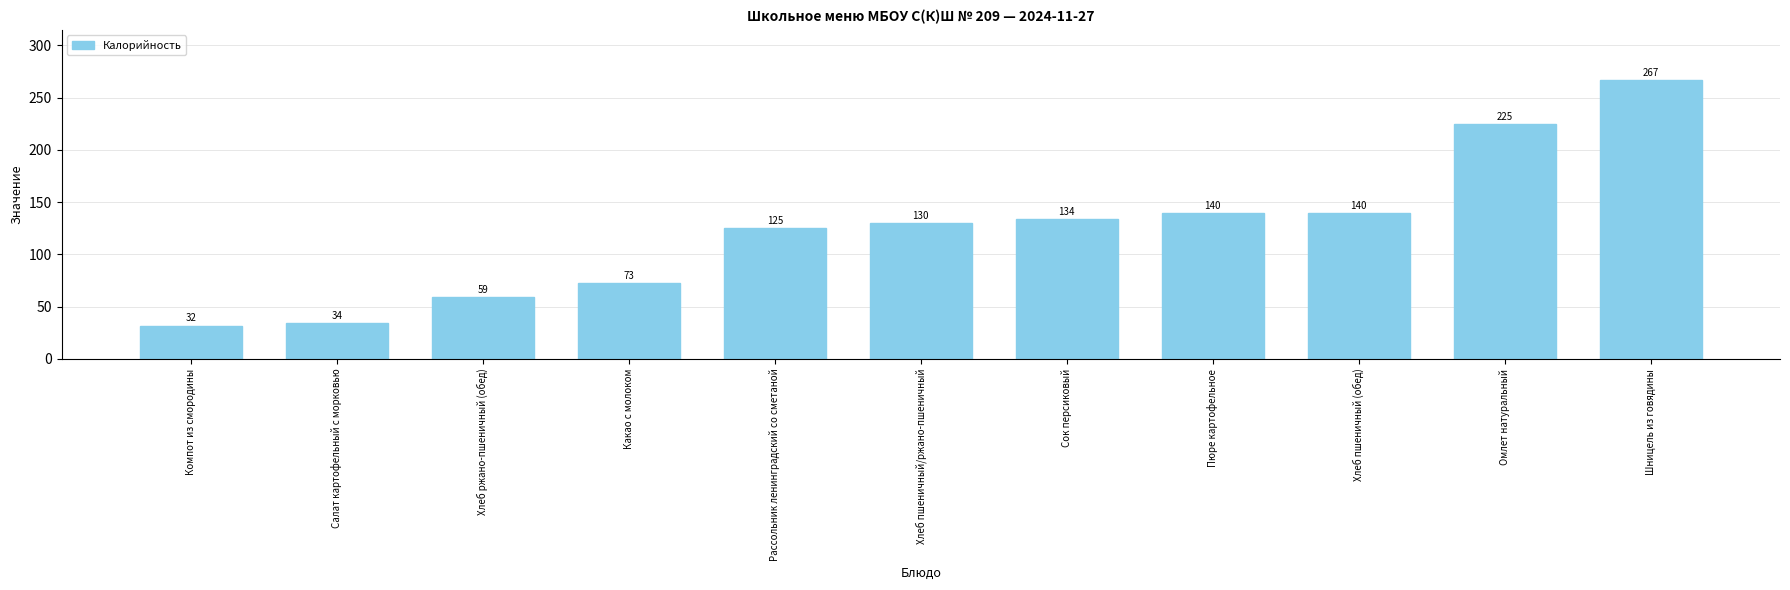

Are the bars horizontal?

No